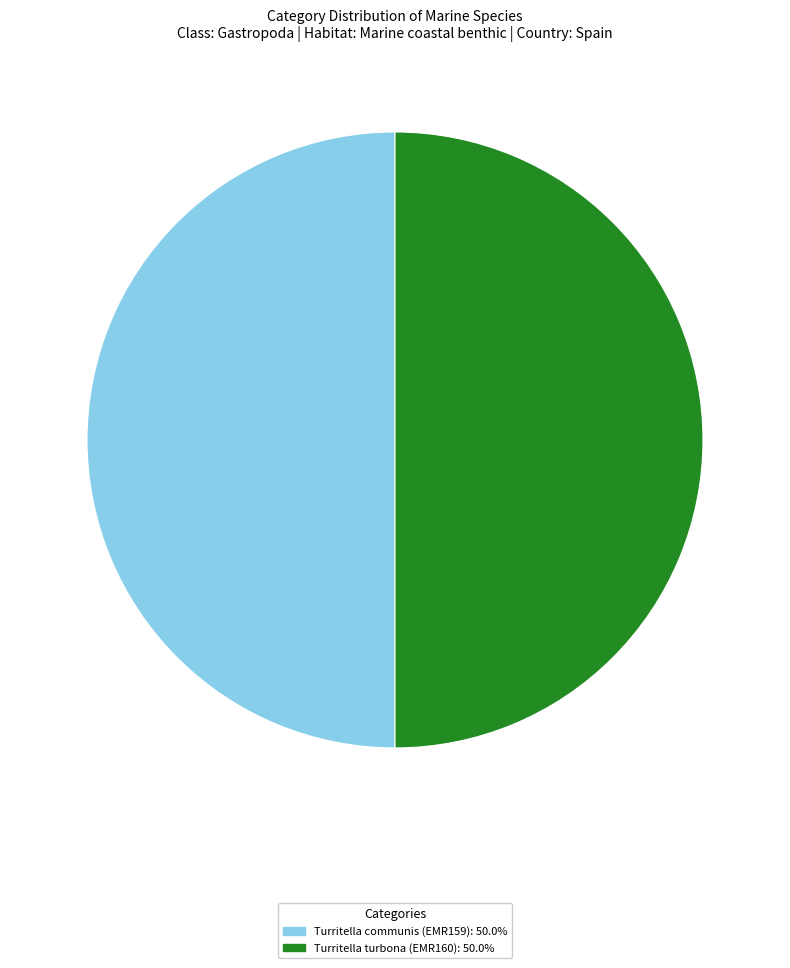

Do Turritella turbona (EMR160) and Turritella communis (EMR159) together represent more than half of the pie?

Yes